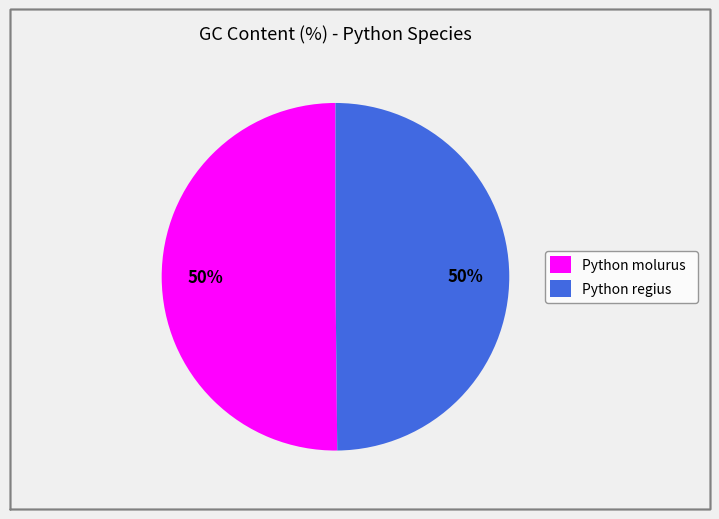

To the nearest percent, what portion does Python regius represent?

50%